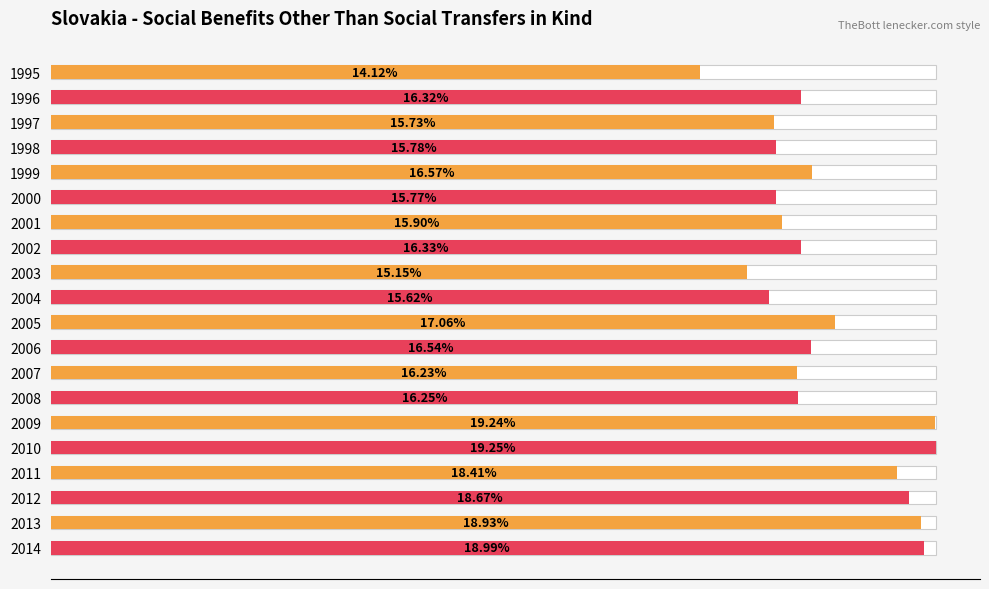

How many categories are shown in the chart?

20